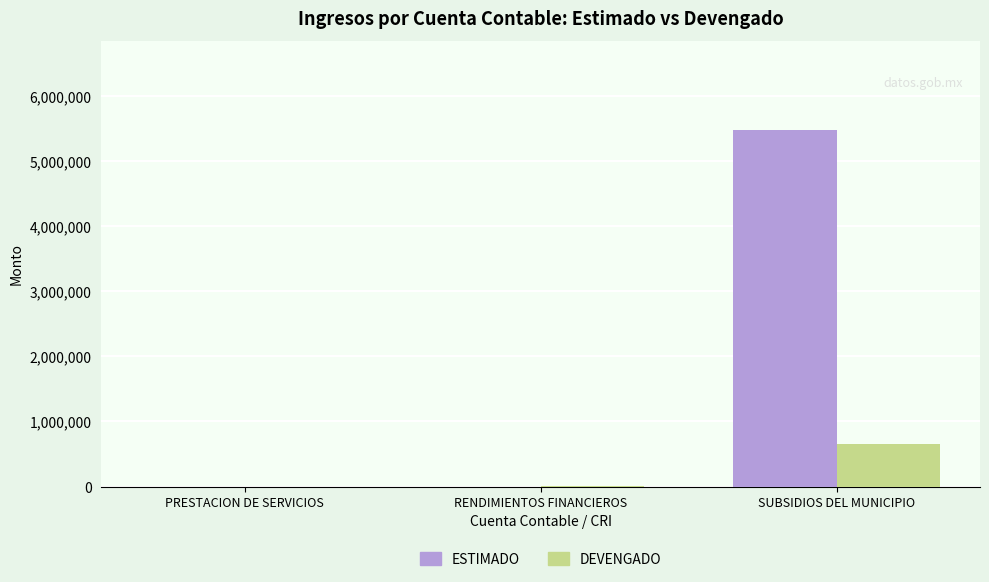

True or false: ESTIMADO has a value of 20.0 at PRESTACION DE SERVICIOS.

True